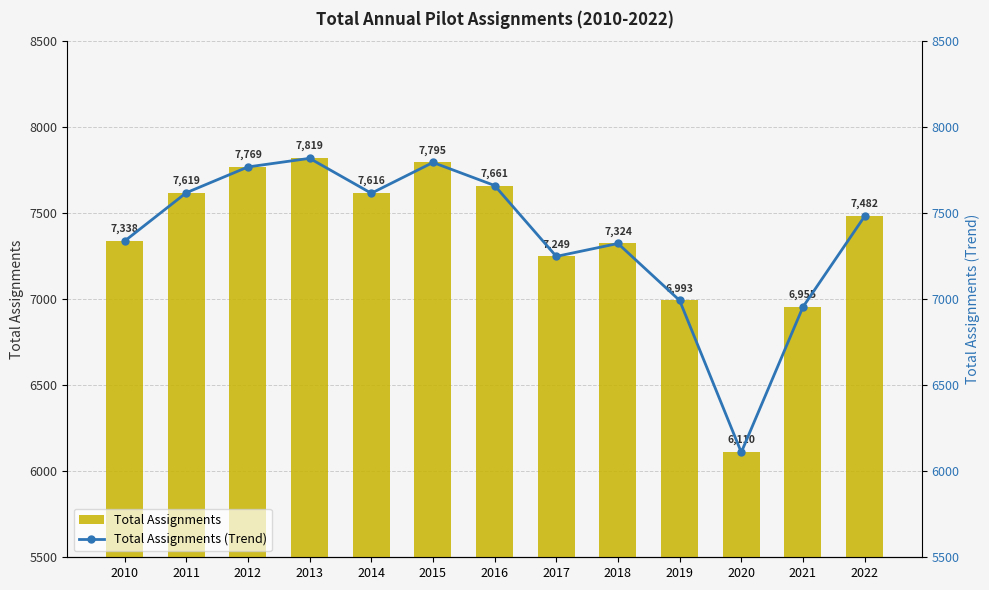

What is the value of the Total Assignments bar at the 10th from the left?

6993